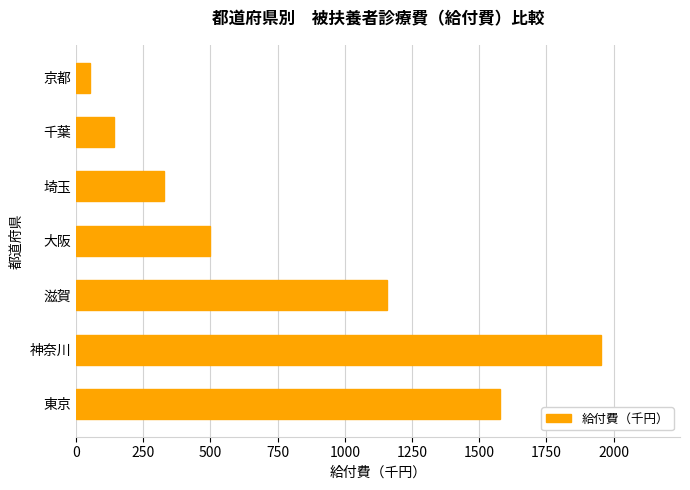

What is the difference between the maximum and minimum values?

1903.1